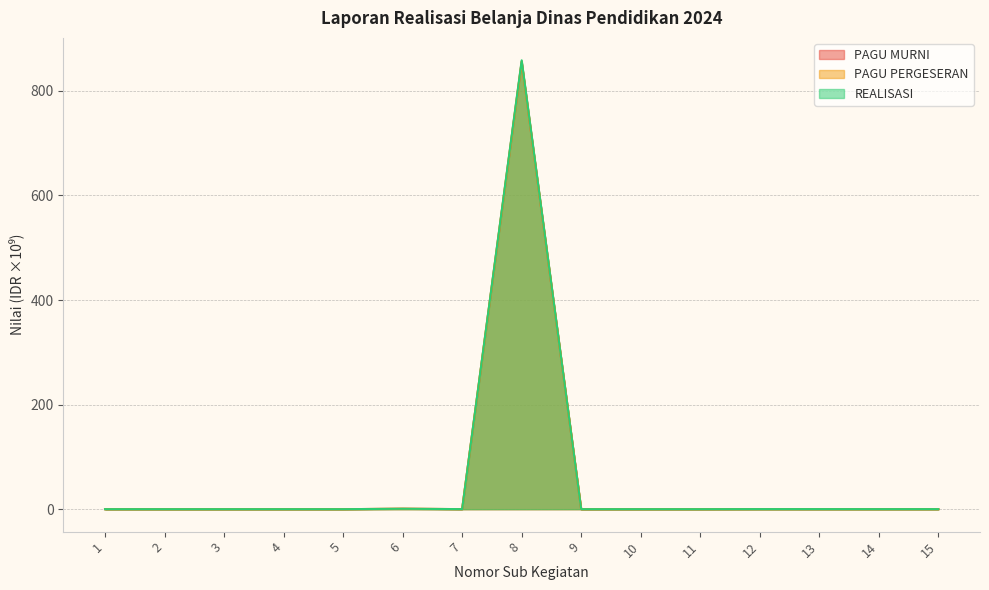

At which label is PAGU MURNI closest to 427?

6